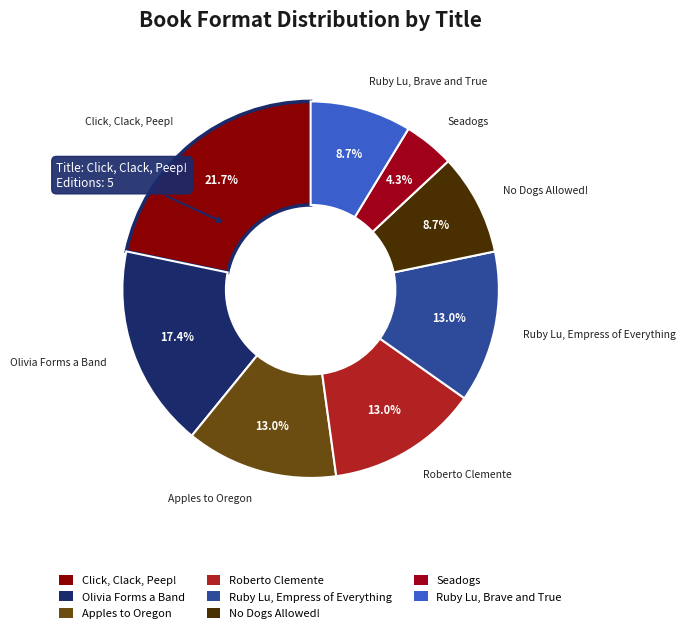

True or false: Seadogs accounts for 4% of the total.

True